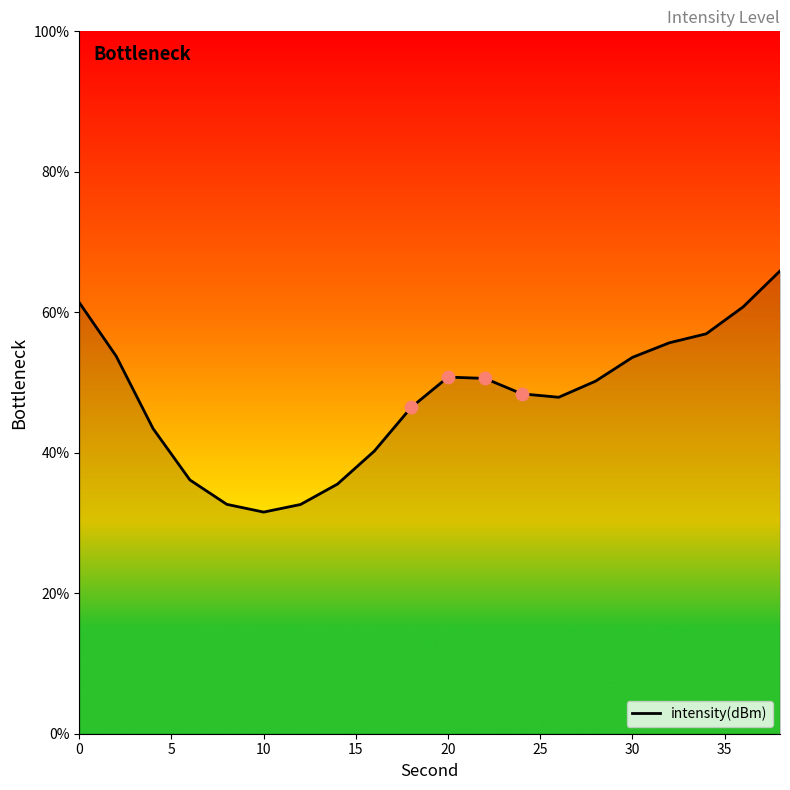

What is the difference between the maximum and minimum values?

34.3